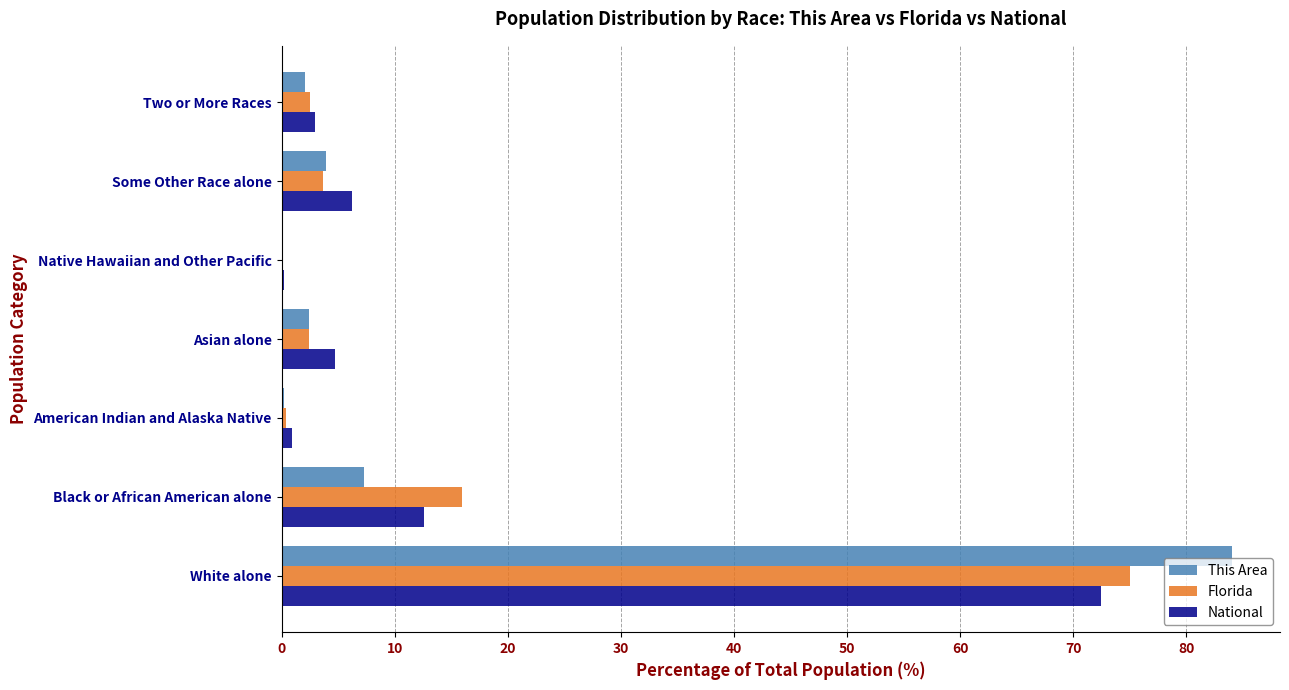

What is the approximate value of This Area at Some Other Race alone?

3.9